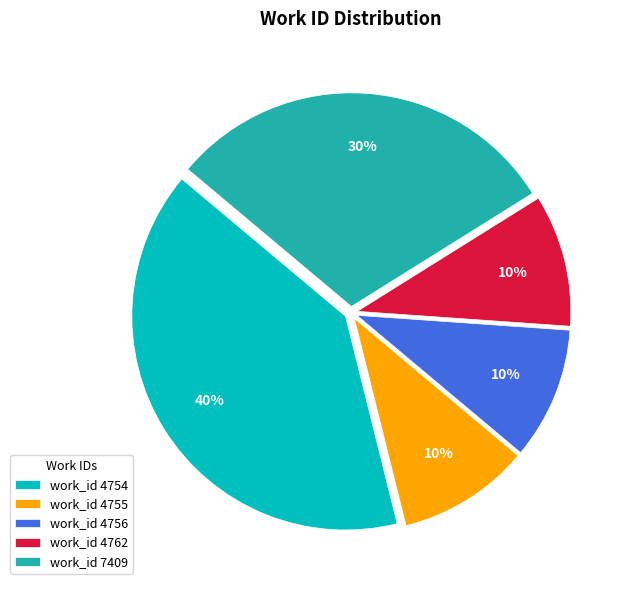

Is work_id 4762 the majority of the pie?

No